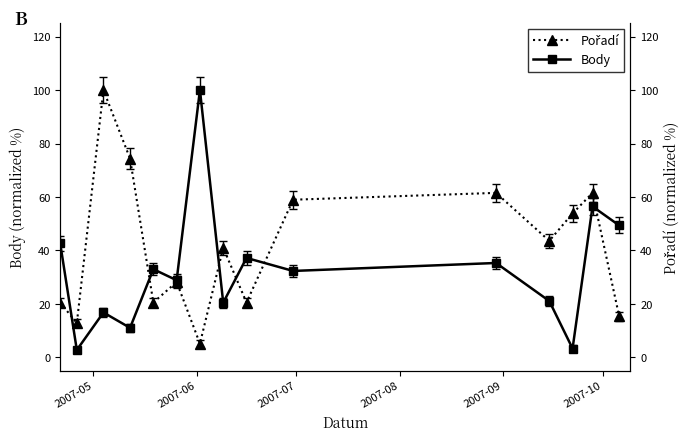

True or false: Body has more than 0 points higher than both neighbors.

True